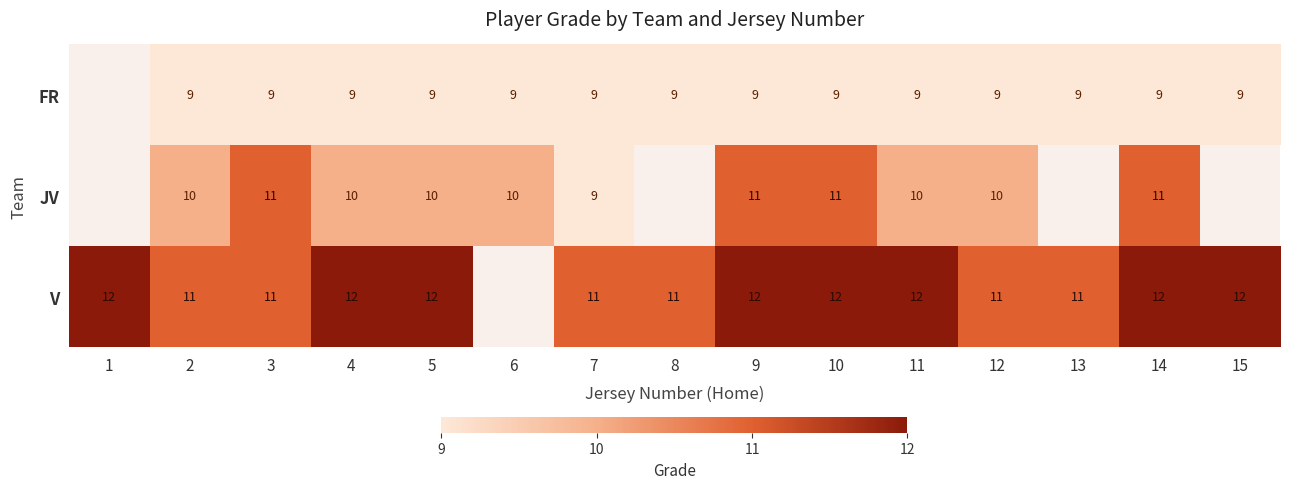

The value of V at 4 is 12. True or false?

True